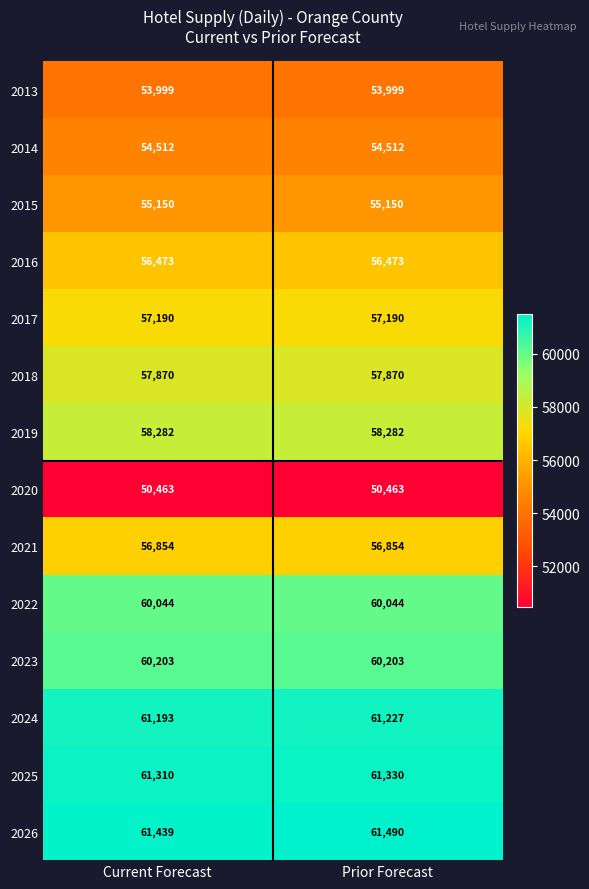

What is the difference between the highest and lowest values at Prior Forecast?

11027